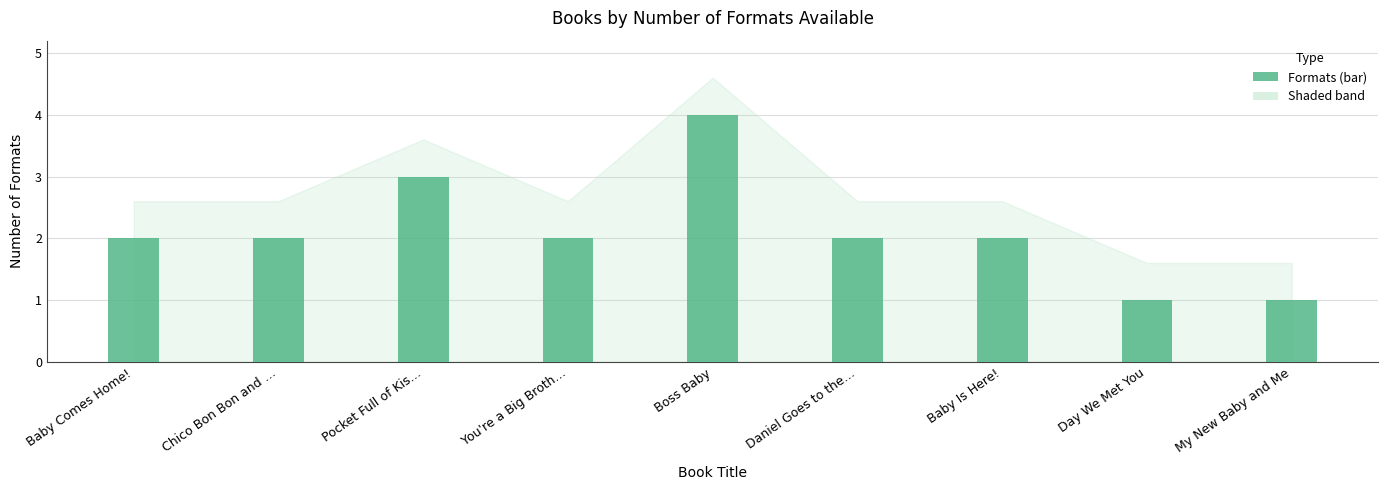

What is the maximum value shown in the chart?

4